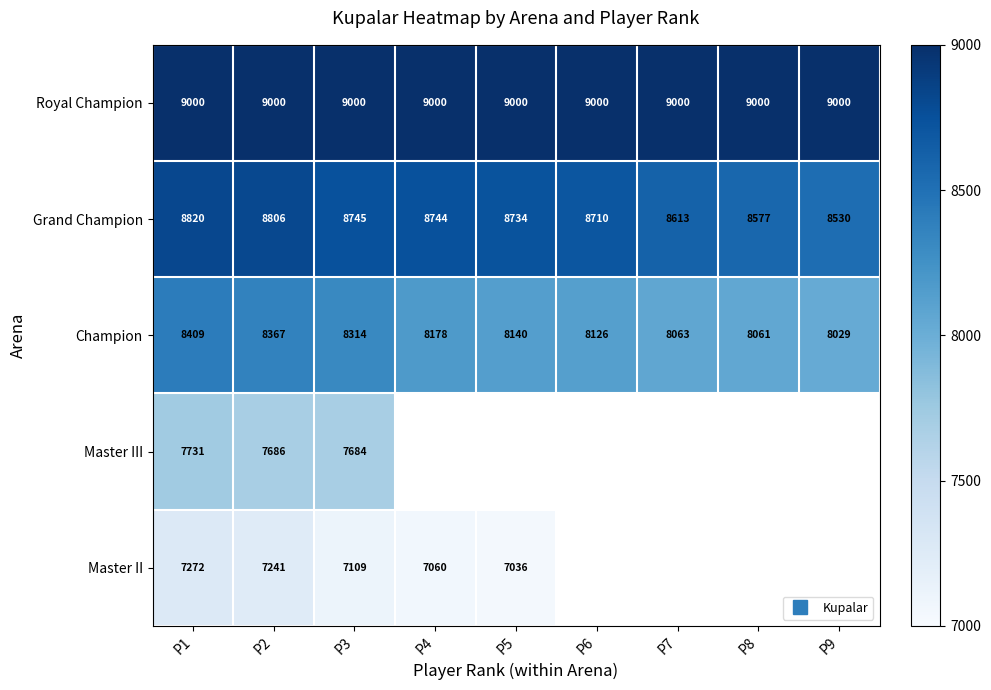

Rank the series by their maximum value, from lowest to highest.

Master II, Master III, Champion, Grand Champion, Royal Champion